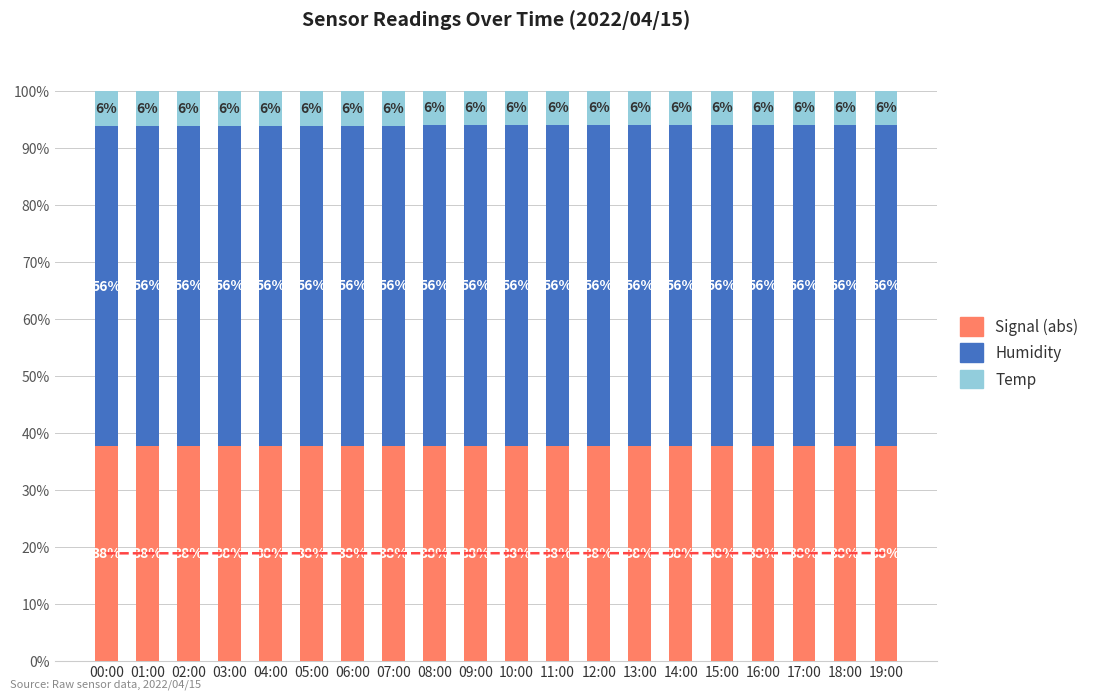

Reading right to left, transcribe all the data shown in this chart.

Signal (abs): 37.7	37.7	37.7	37.7	37.7	37.7	37.7	37.7	37.7	37.7	37.7	37.7	37.7	37.7	37.7	37.7	37.7	37.7	37.7	37.6
Humidity: 56.2	56.2	56.2	56.2	56.2	56.2	56.2	56.2	56.2	56.2	56.2	56.2	56.2	56.2	56.2	56.2	56.2	56.2	56.2	56.1
Temp: 6.0	6.0	6.1	6.1	6.1	6.1	6.1	6.1	6.1	6.1	6.1	6.1	6.2	6.2	6.2	6.2	6.2	6.2	6.2	6.2